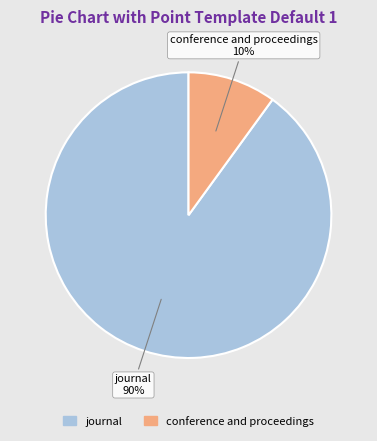

What percentage is the journal slice, to the nearest percent?

90%